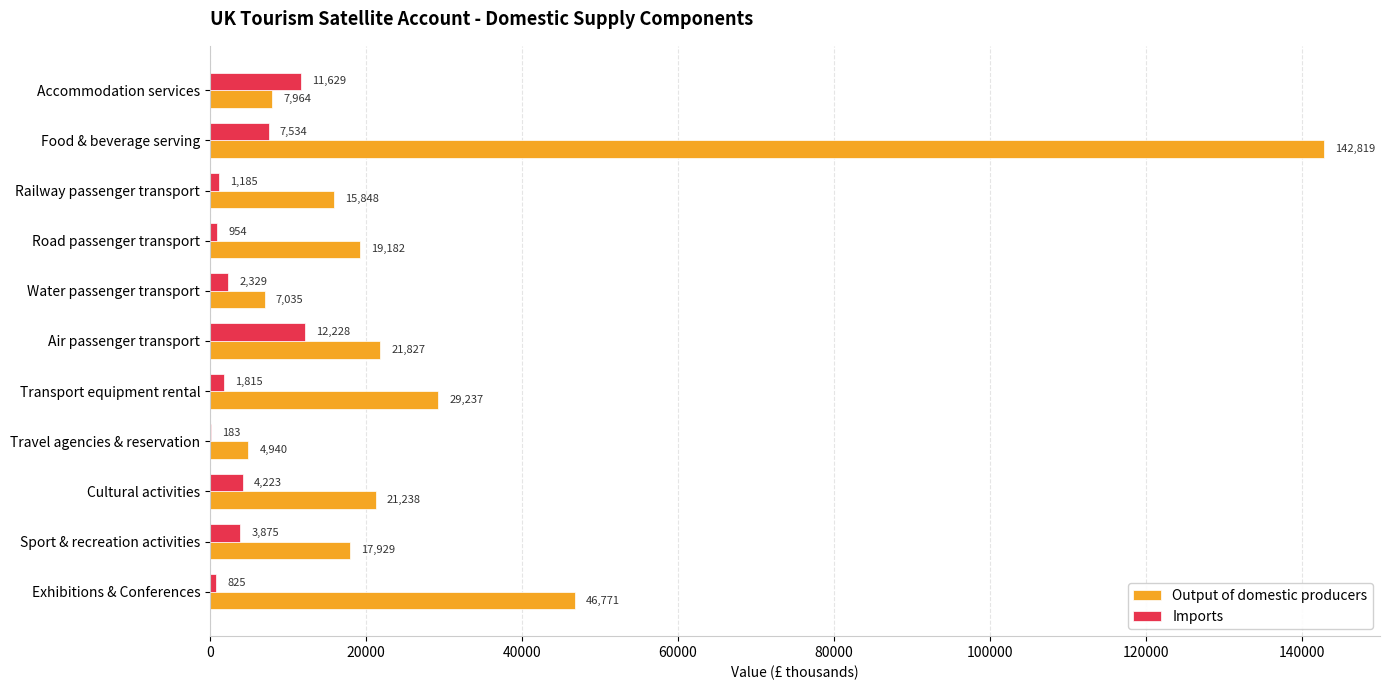

The Imports series shows 11629.0 at Accommodation services. True or false?

True